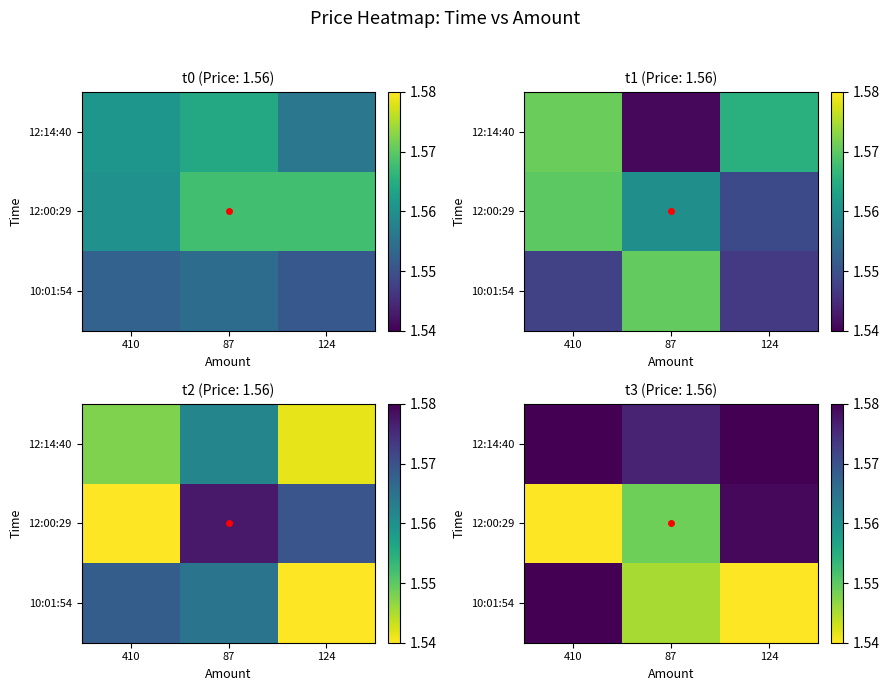

What value does the 12:00:29 series have at 410?

1.5